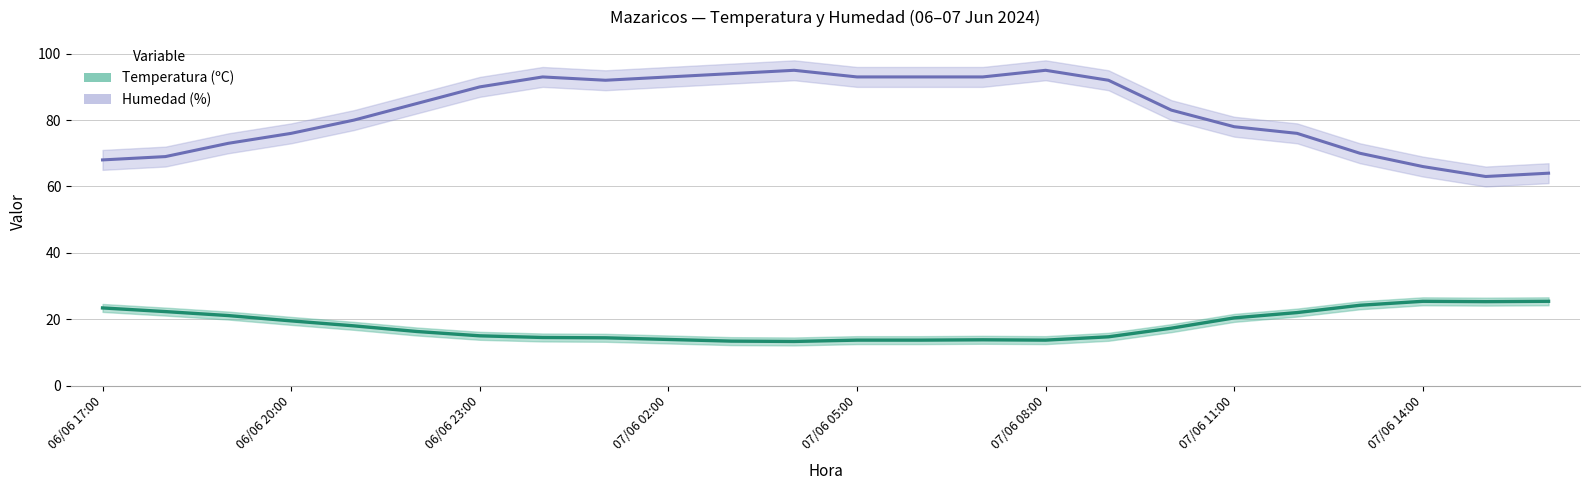

What is the difference between the highest and lowest values at 07/06 07:00?

79.2